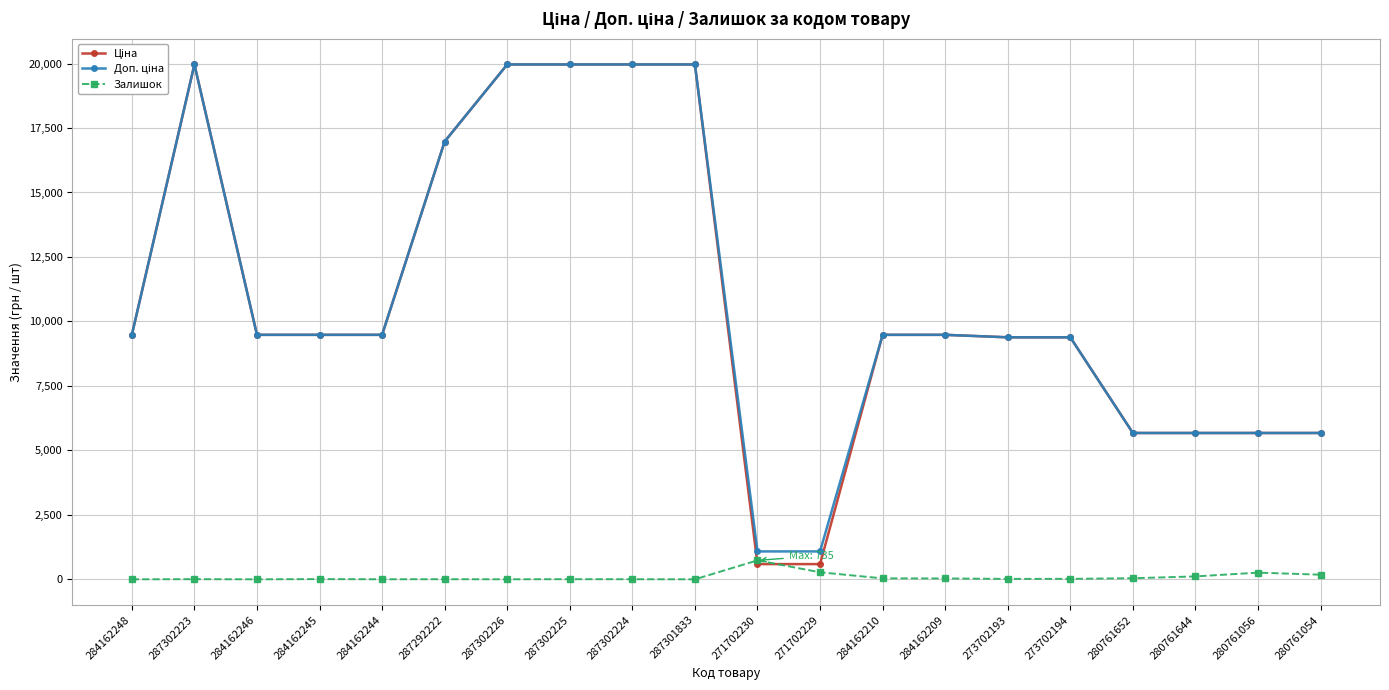

At how many categories does at least one series exceed 13617?

6